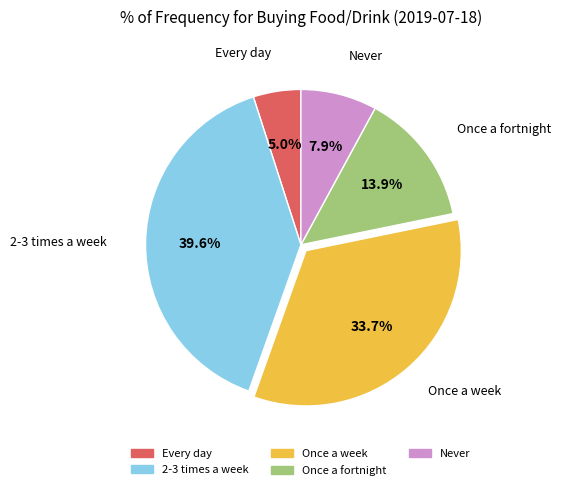

To the nearest percent, what is the difference between the largest and smallest slice percentages?

35%